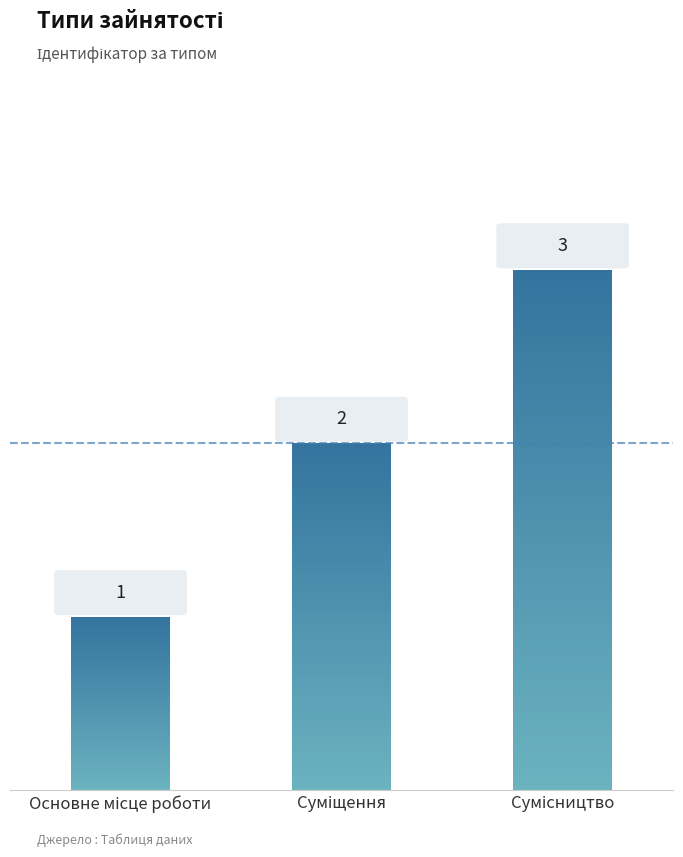

Rank the categories by value from highest to lowest.

Сумісництво, Суміщення, Основне місце роботи